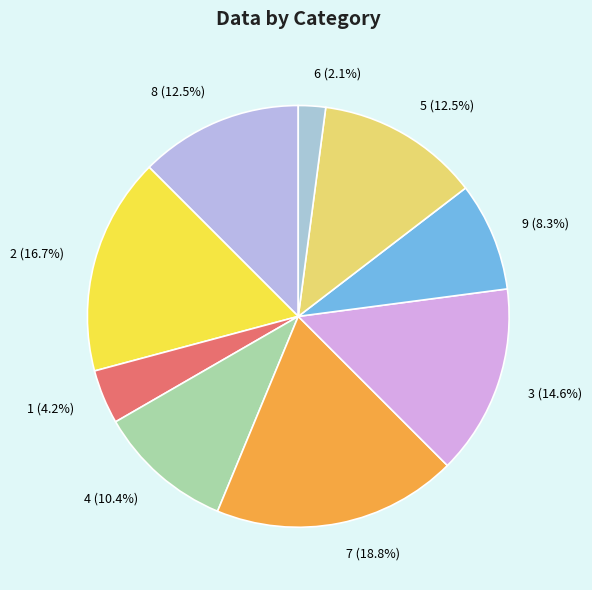

To the nearest percent, what portion does 4 represent?

10%